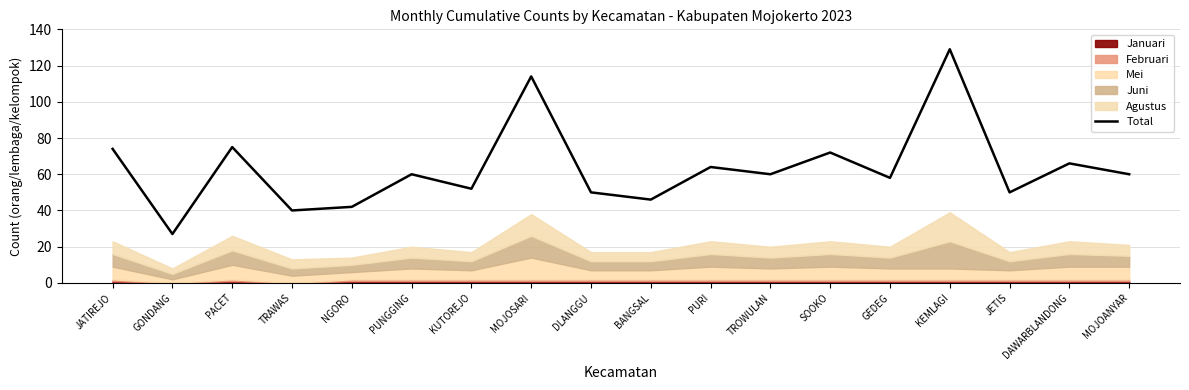

Count the number of values greater than 60.

7